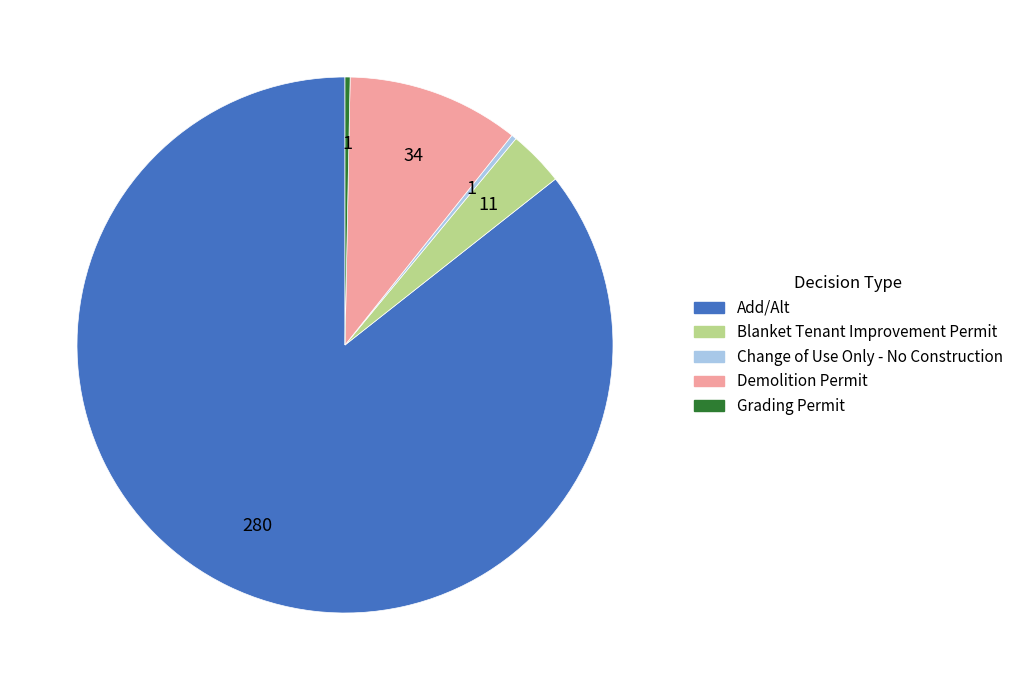

What is the ratio of the value at Add/Alt to the value at Change of Use Only - No Construction?

280.0